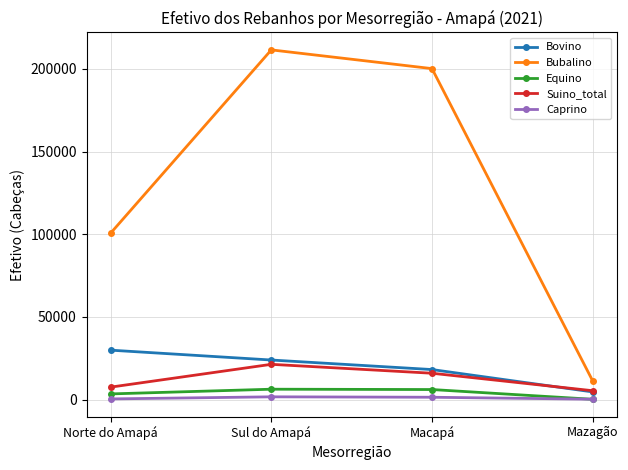

How many lines are shown in the chart?

5